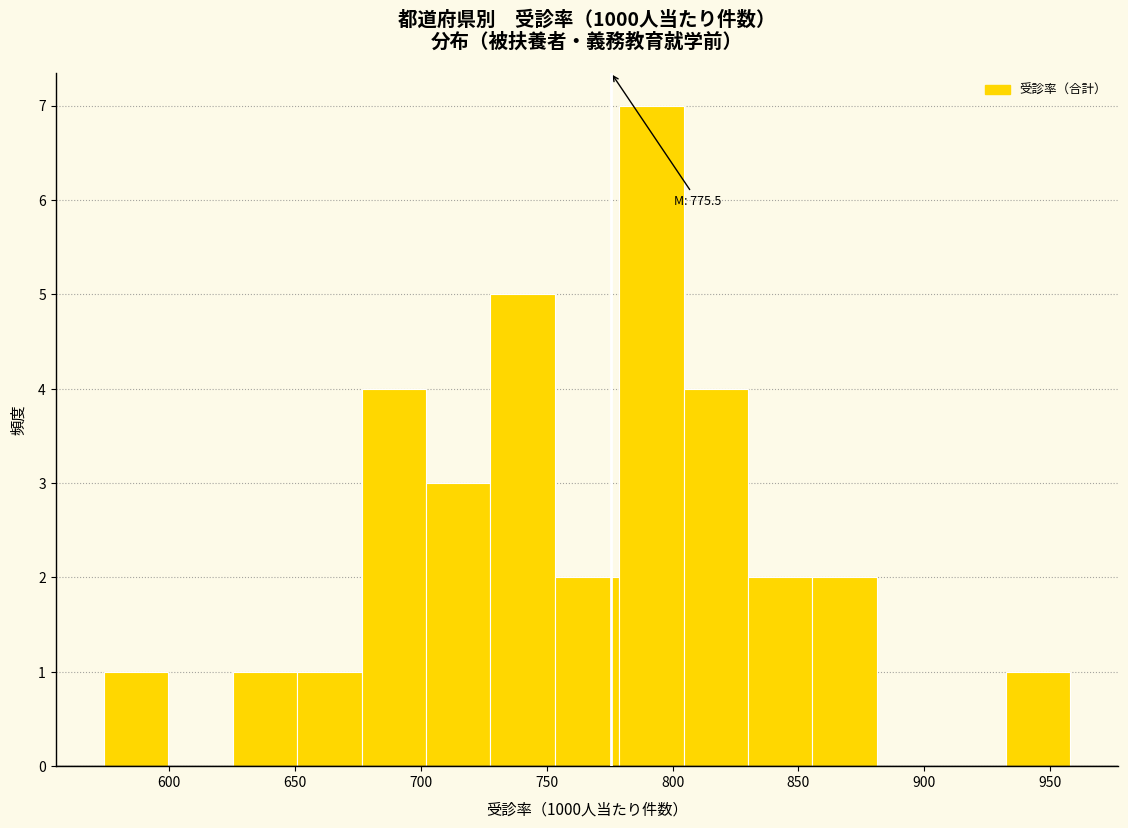

Which range on the x-axis has the tallest bar?

780 to 805